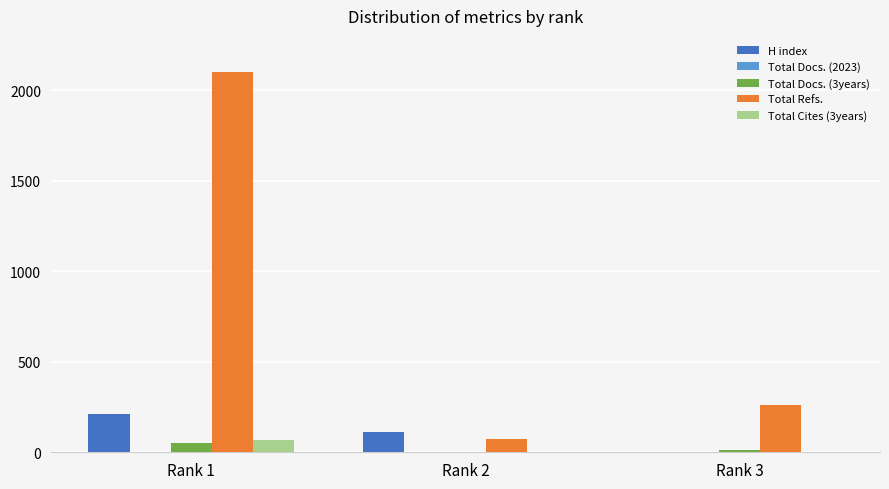

The value of H index at Rank 2 is 112. True or false?

True